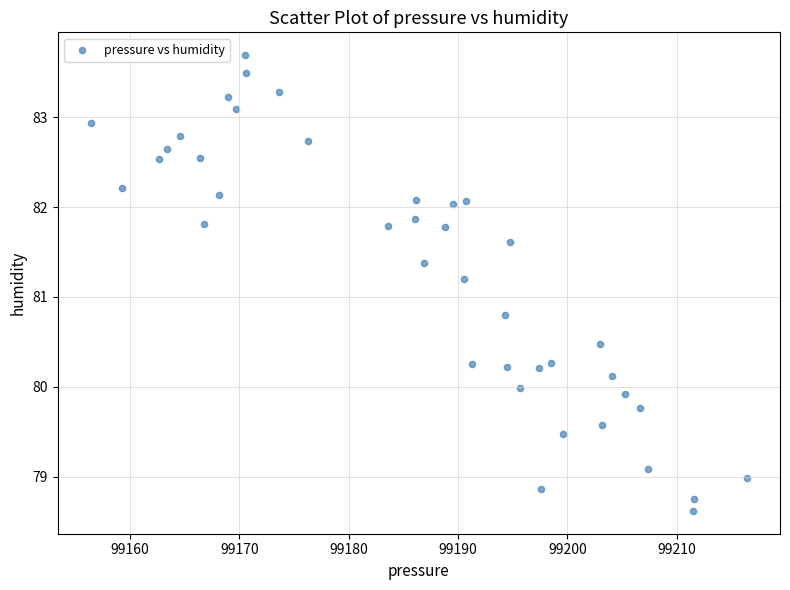

What is the range of X values (max minus min)?

60.1